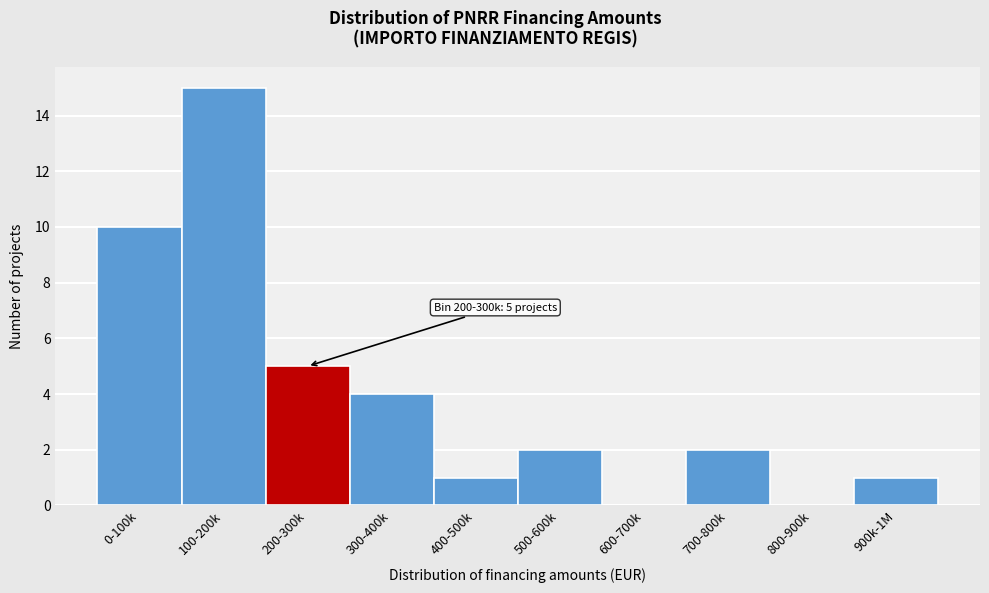

Reading left to right, list all the values displayed in this chart.

0-100k=10	100-200k=15	200-300k=5	300-400k=4	400-500k=1	500-600k=2	600-700k=0	700-800k=2	800-900k=0	900k-1M=1